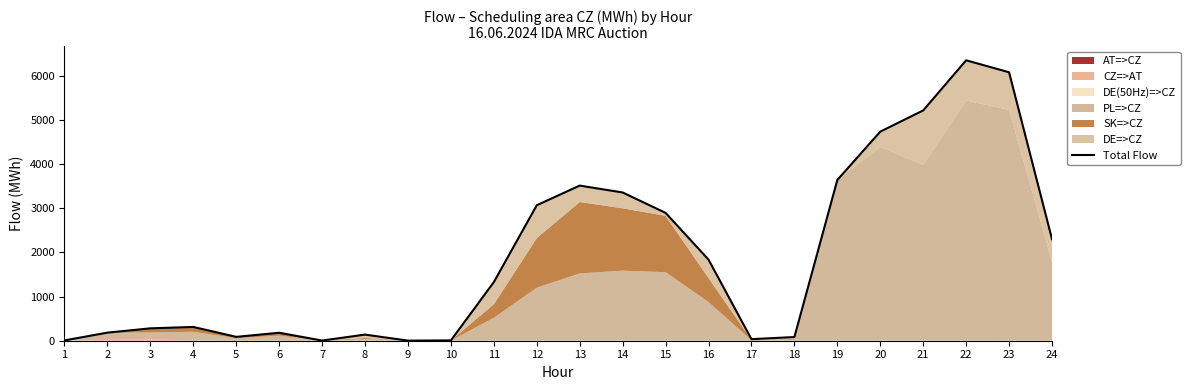

How many data points are less than 1327?

12